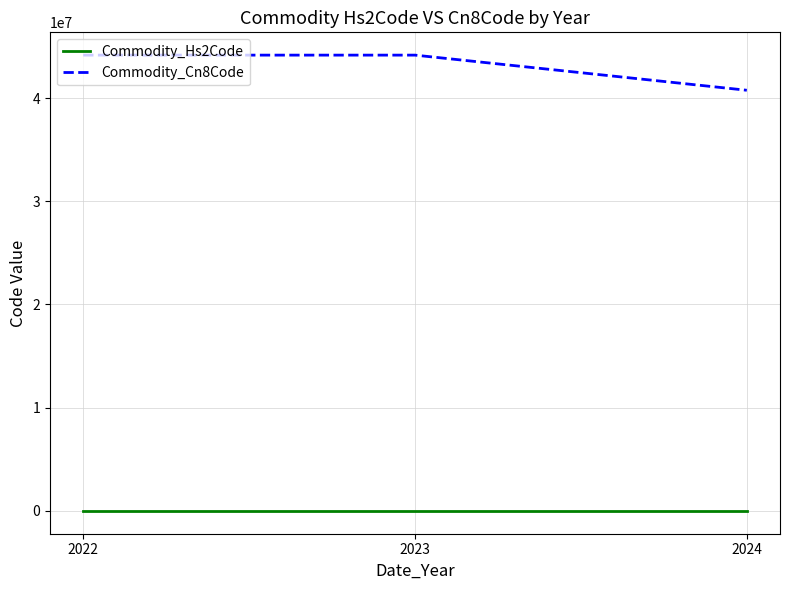

What is the approximate value of Commodity_Hs2Code at 2022?

44.0